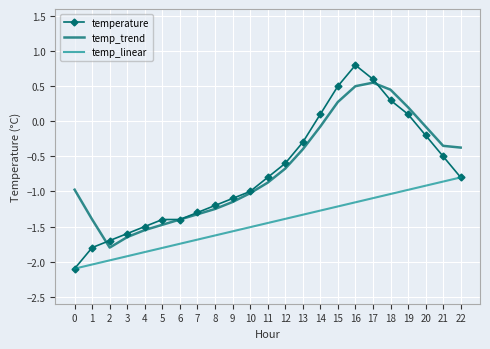

What is the maximum value shown in the chart?

0.8